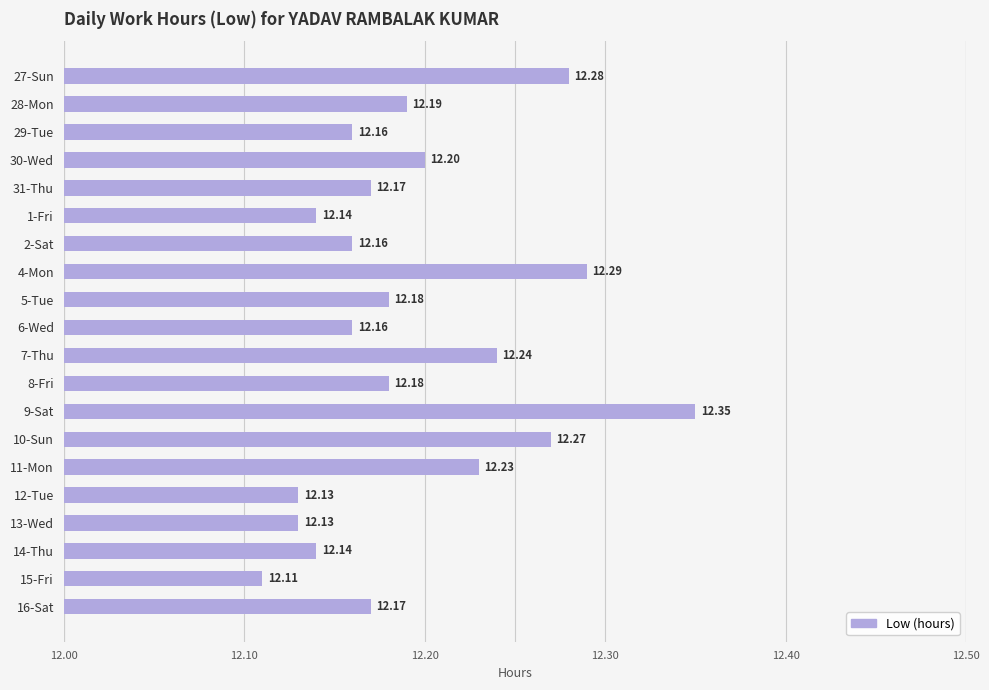

Which has a higher value, 27-Sun or 30-Wed?

27-Sun